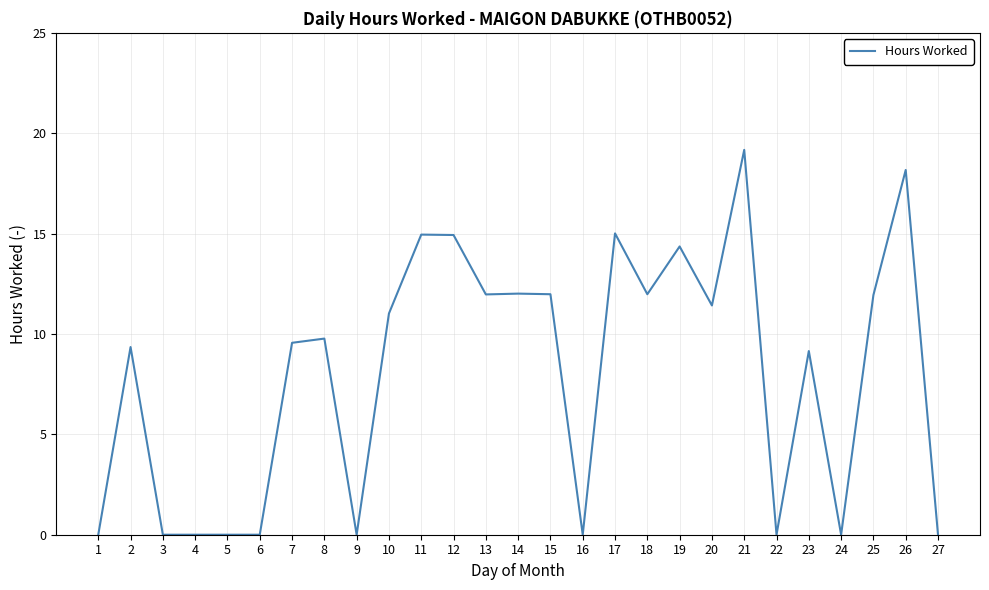

What is the sum of all values?

216.7